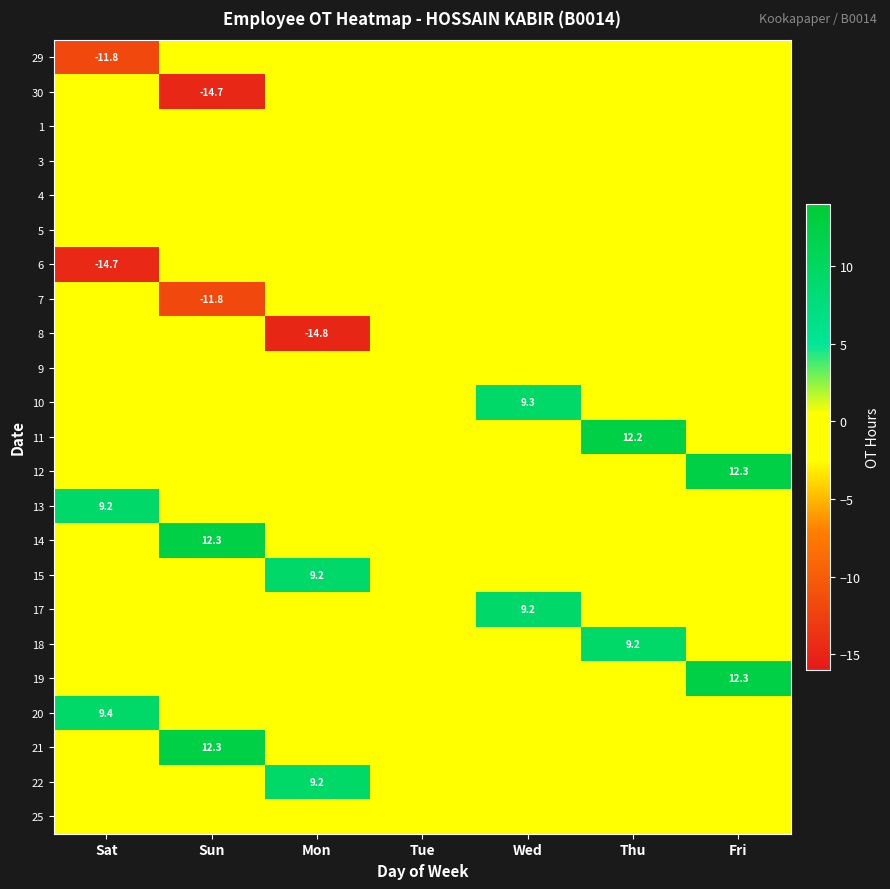

True or false: 12 has a value of 12.3 at Fri.

True